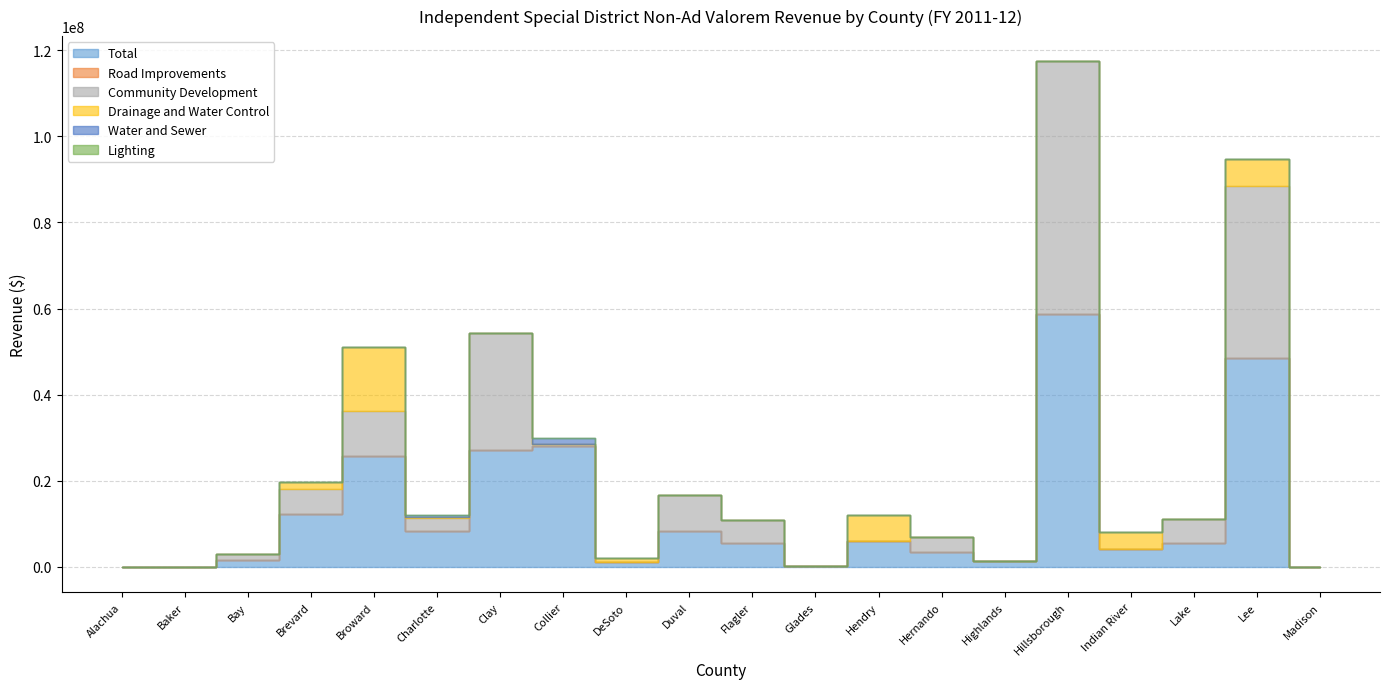

What is the label of the 14th point from the left?

Hernando